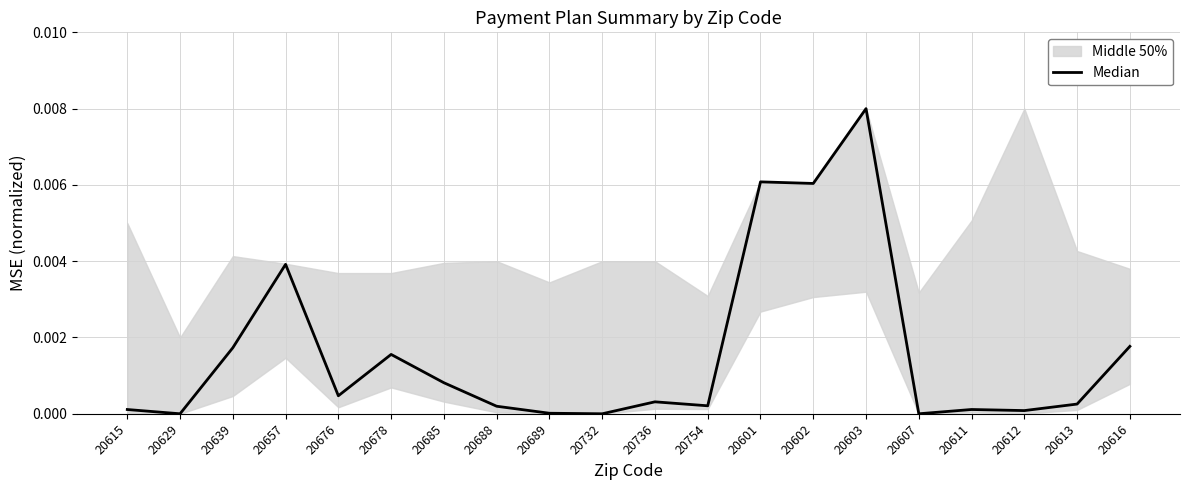

Which has a higher value, 20639 or 20613?

20639